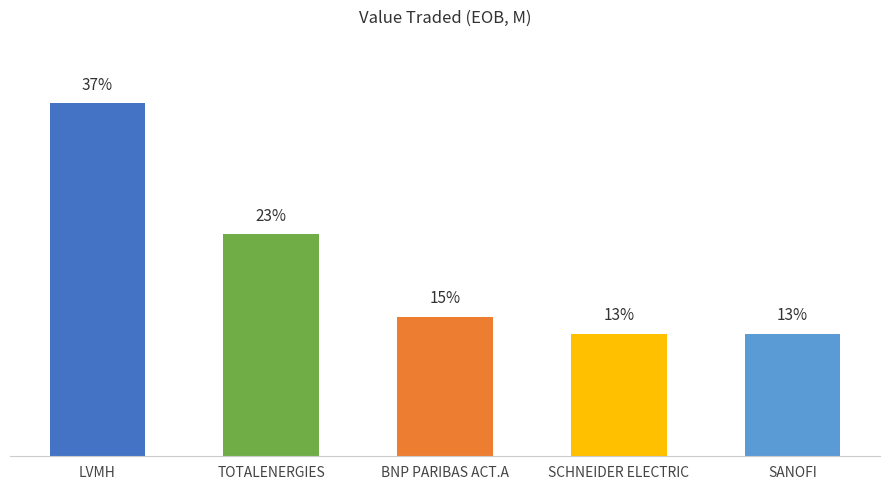

What is the label of the 3rd bar from the left?

BNP PARIBAS ACT.A